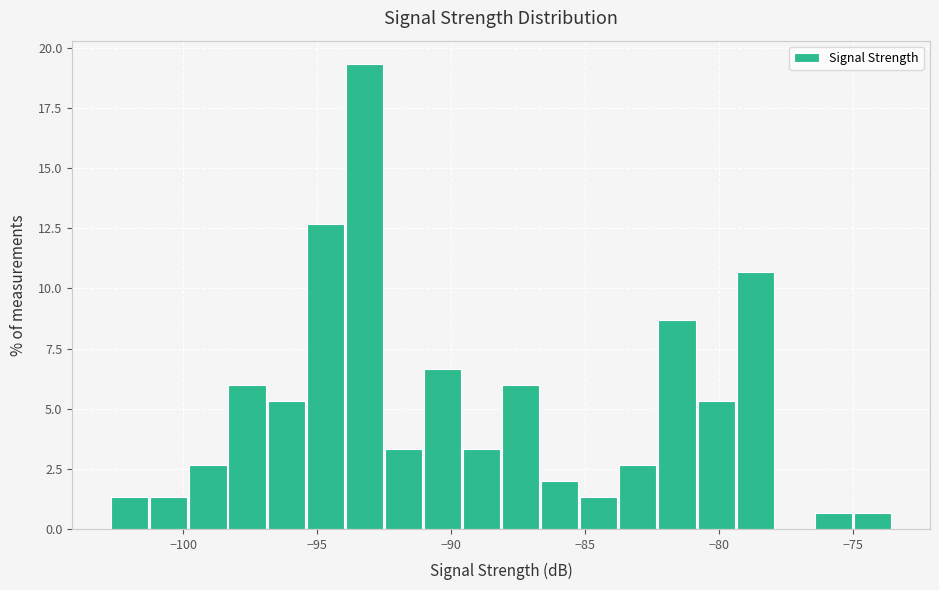

Around what value on the x-axis is the tallest bar? Give the approximate position of its centre, as read against the axis.

-93.0